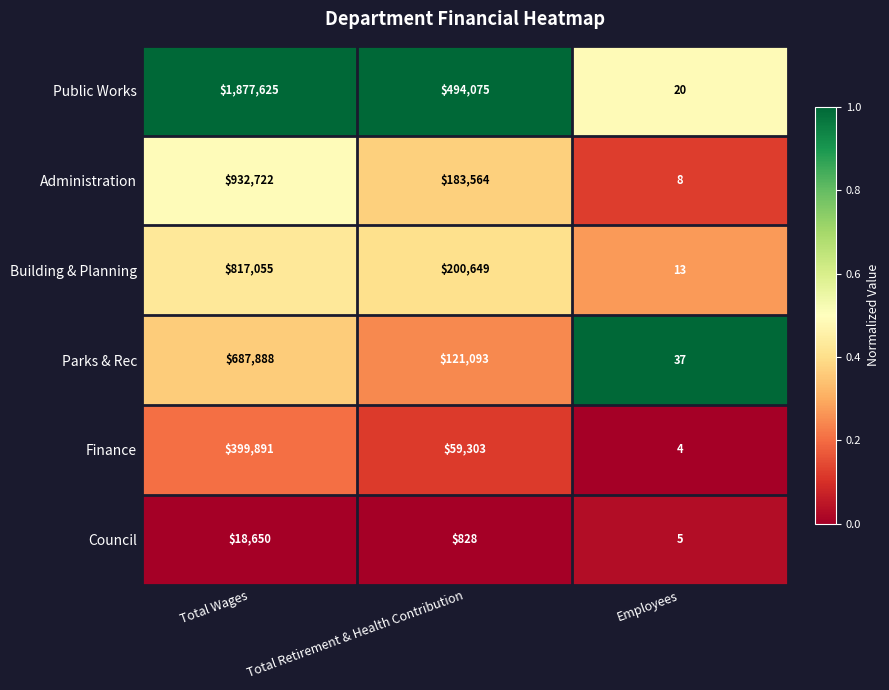

True or false: Finance has a value of 59303 at Total Retirement & Health Contribution.

True